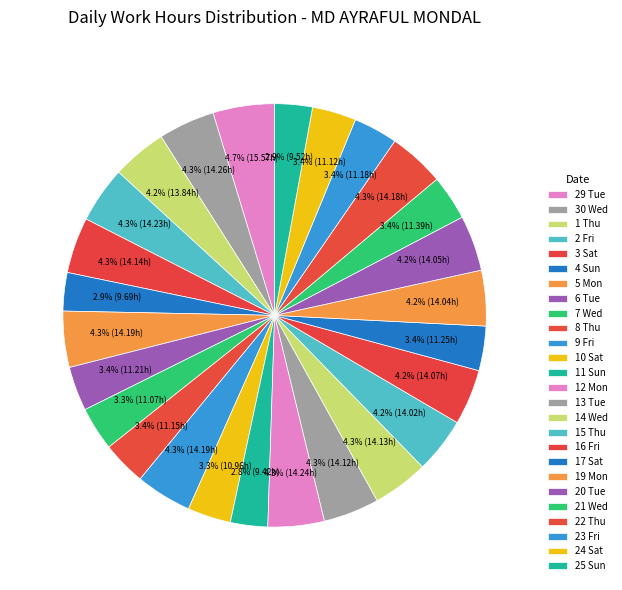

How many segments does this pie chart have?

26